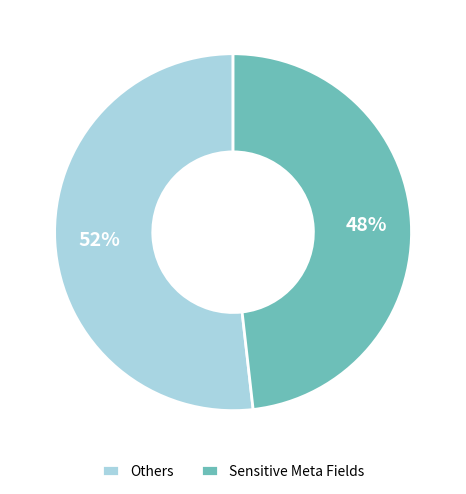

To the nearest percent, what portion does Sensitive Meta Fields represent?

48%